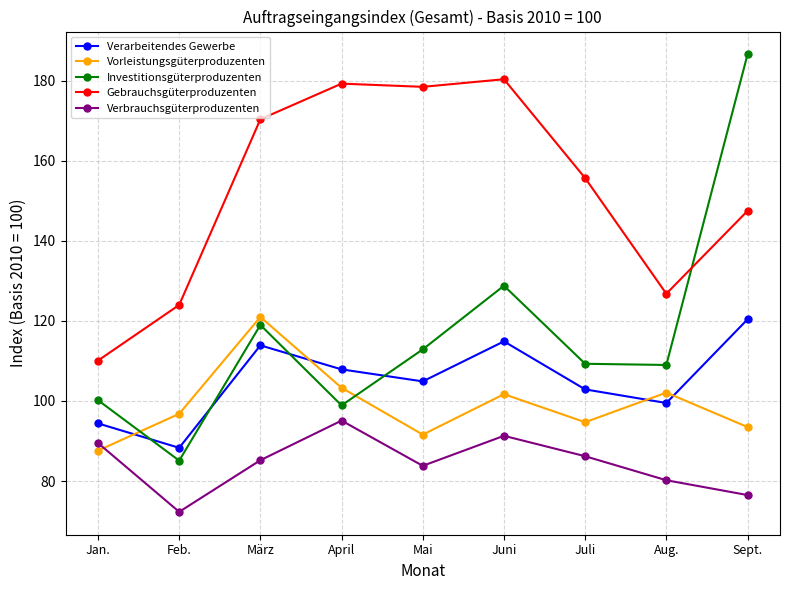

True or false: Vorleistungsgüterproduzenten and Gebrauchsgüterproduzenten intersect in this chart.

False